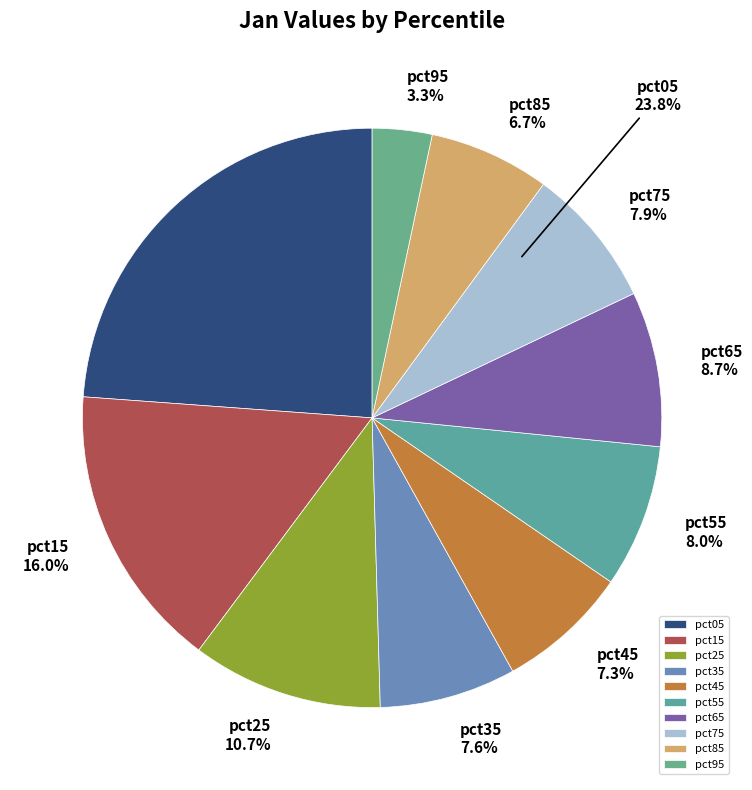

To the nearest percent, what percentage of the pie is pct85?

7%